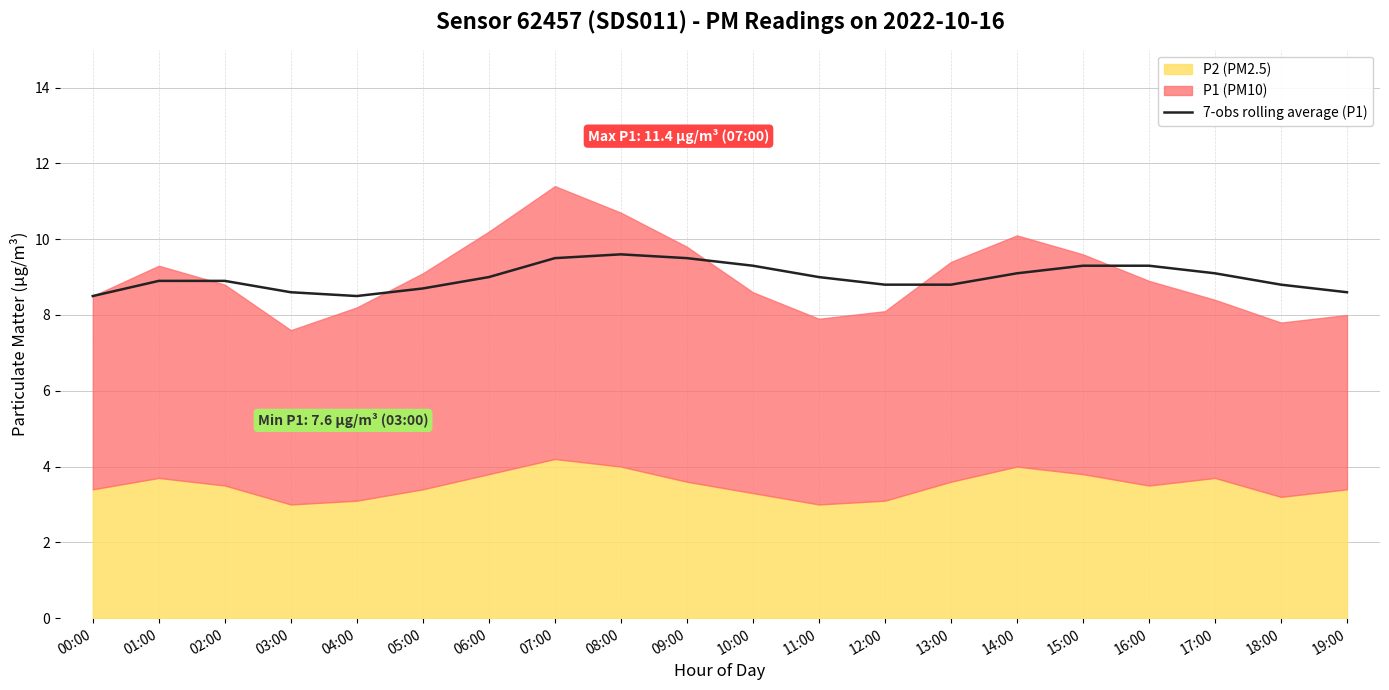

True or false: 7-obs rolling average (P1) has a value of 3.7 at 14:00.

False